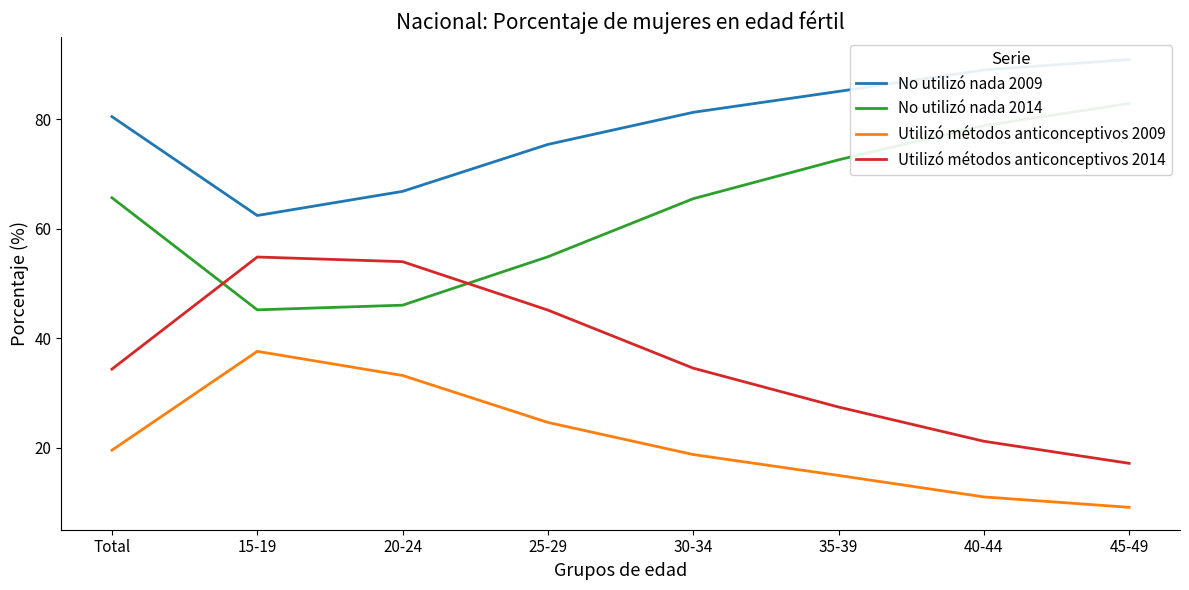

True or false: Utilizó métodos anticonceptivos 2014 and No utilizó nada 2009 intersect in this chart.

False